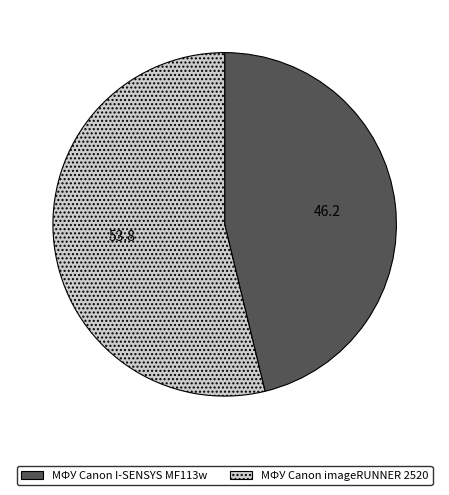

Which category has the smallest portion of the pie?

МФУ Canon I-SENSYS MF113w